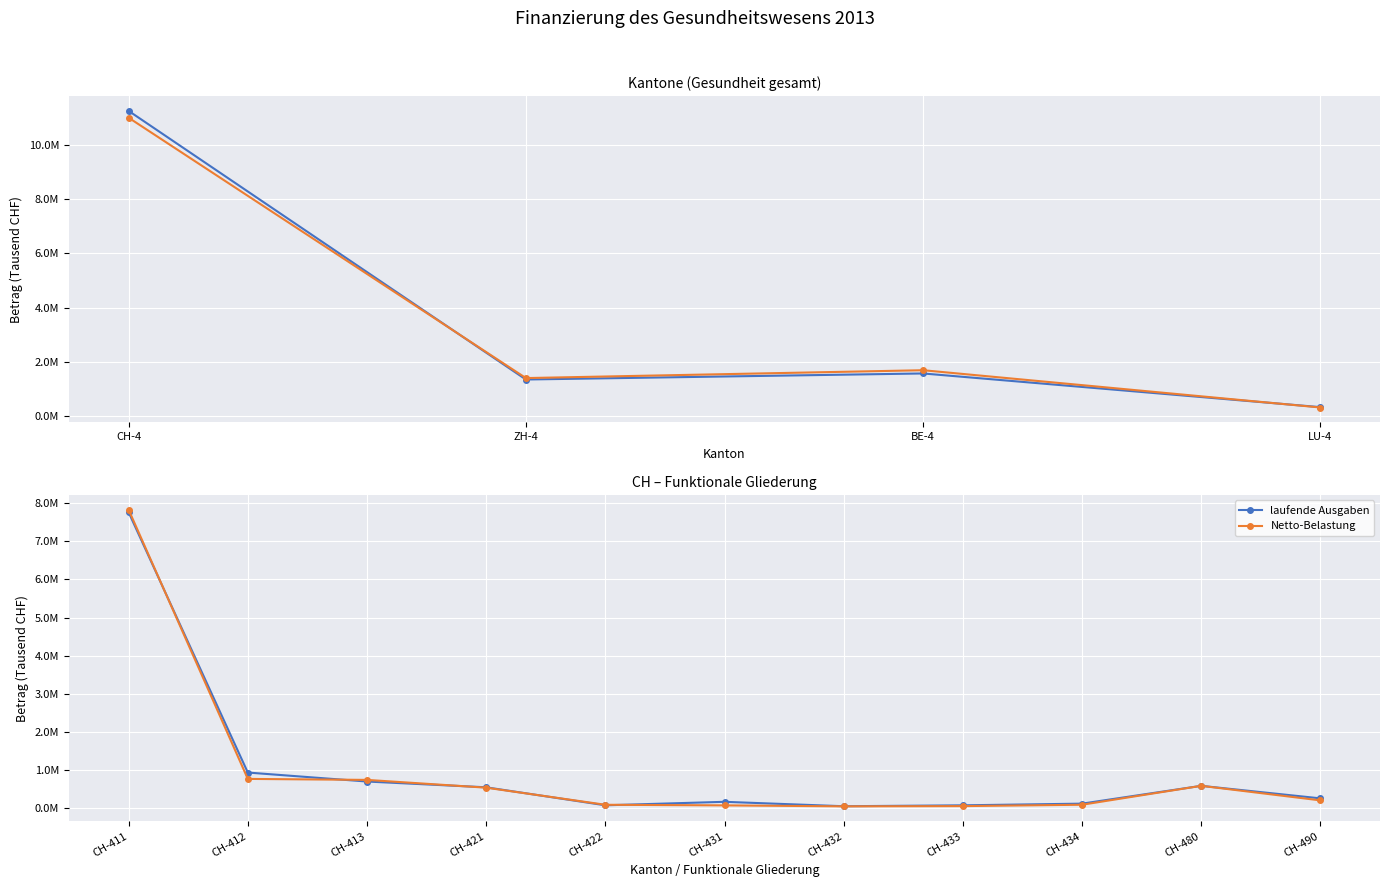

How many interior local peaks does the laufende Ausgaben series have?

2